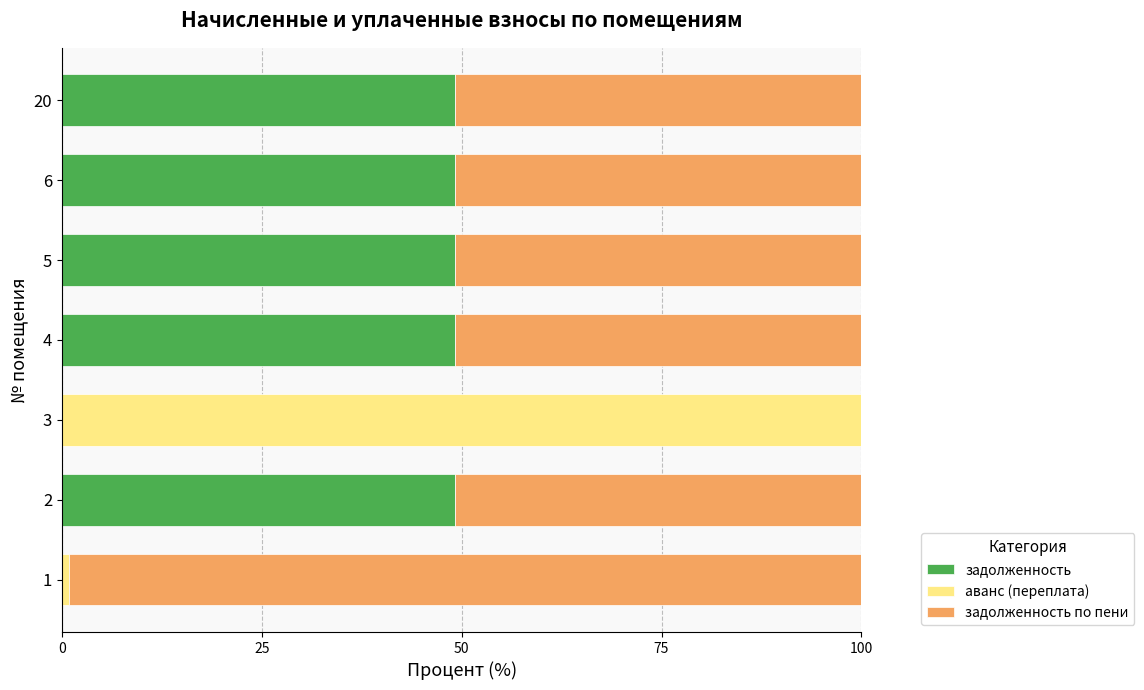

The value of задолженность at 4 is 49.2. True or false?

True